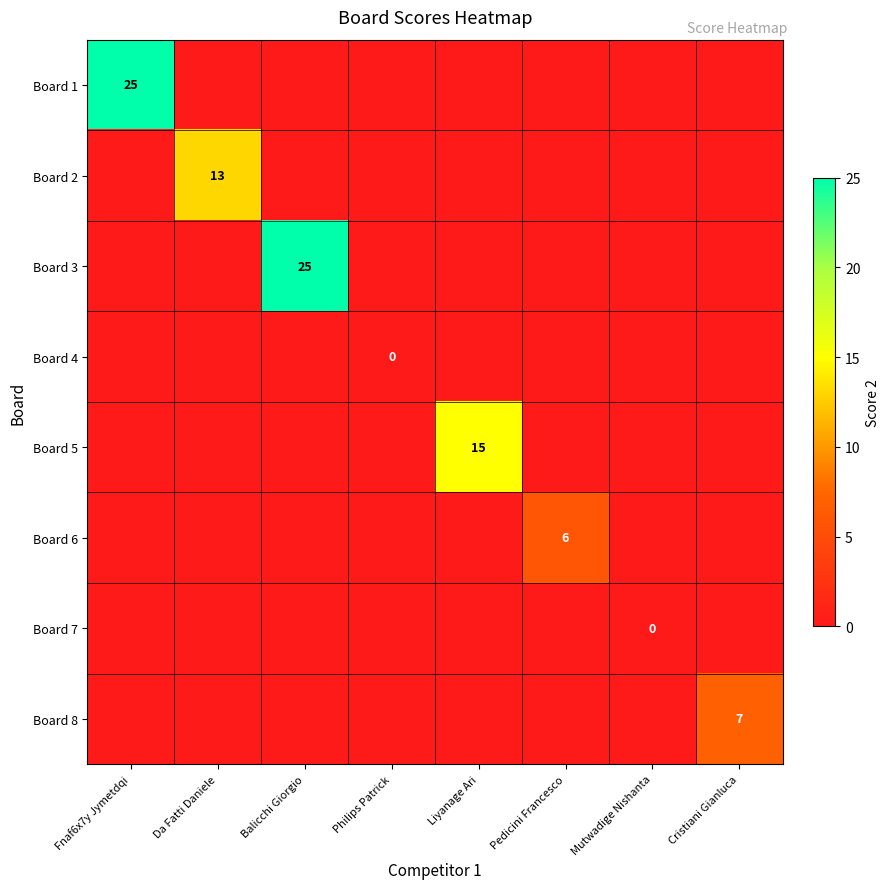

Is it true that Board 2 equals 18 at Da Fatti Daniele?

False